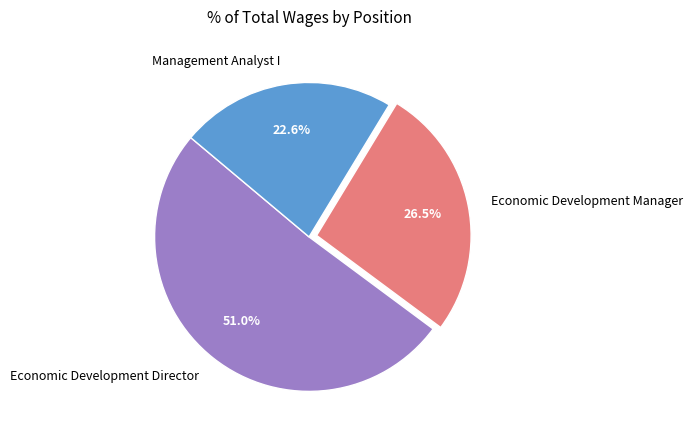

Does Management Analyst I represent more than half of the total?

No